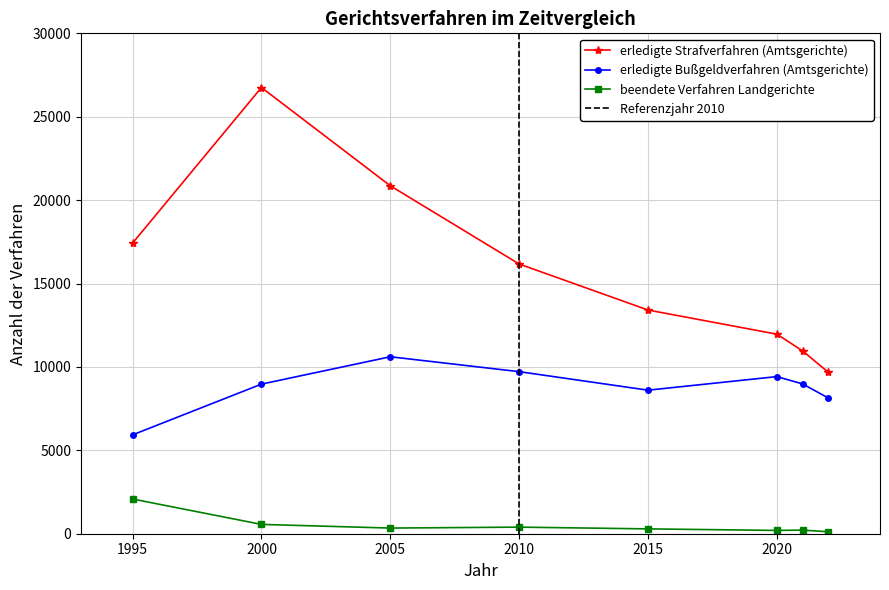

At which label is erledigte Bußgeldverfahren (Amtsgerichte) closest to 8268?

2022